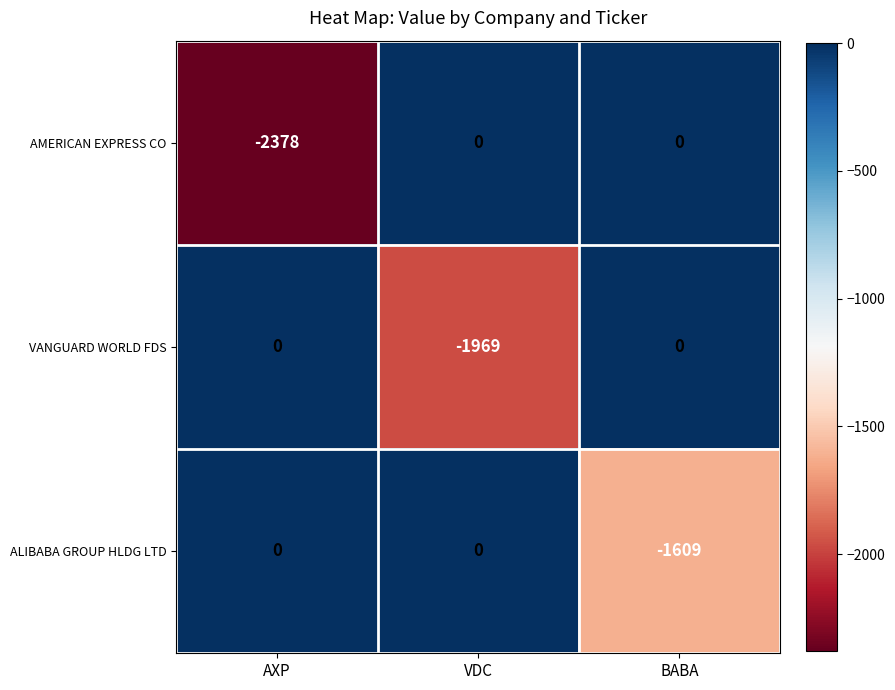

At which category is the sum across all series the highest?

BABA